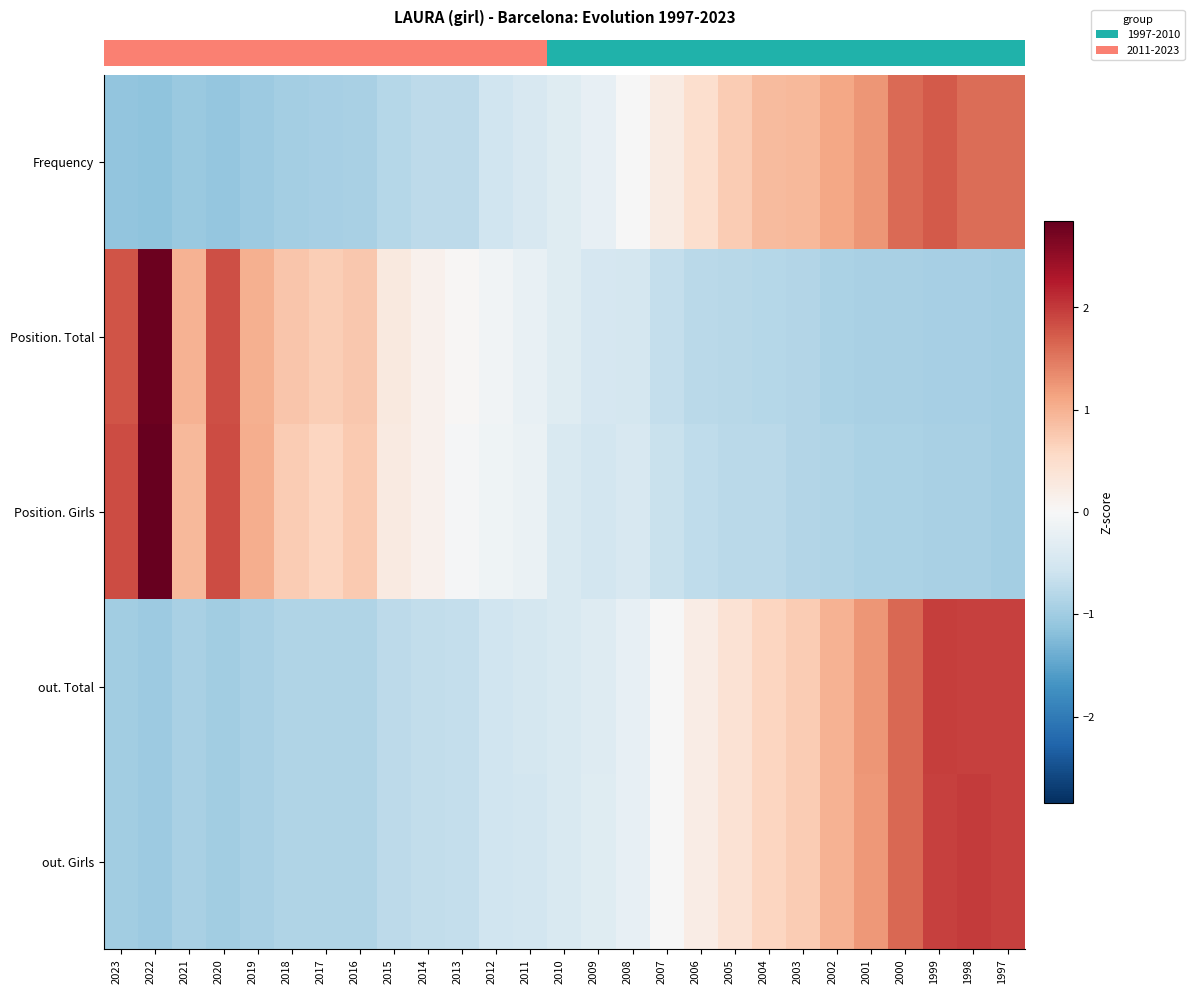

Which has a higher value, 2007 or 2009?

2007